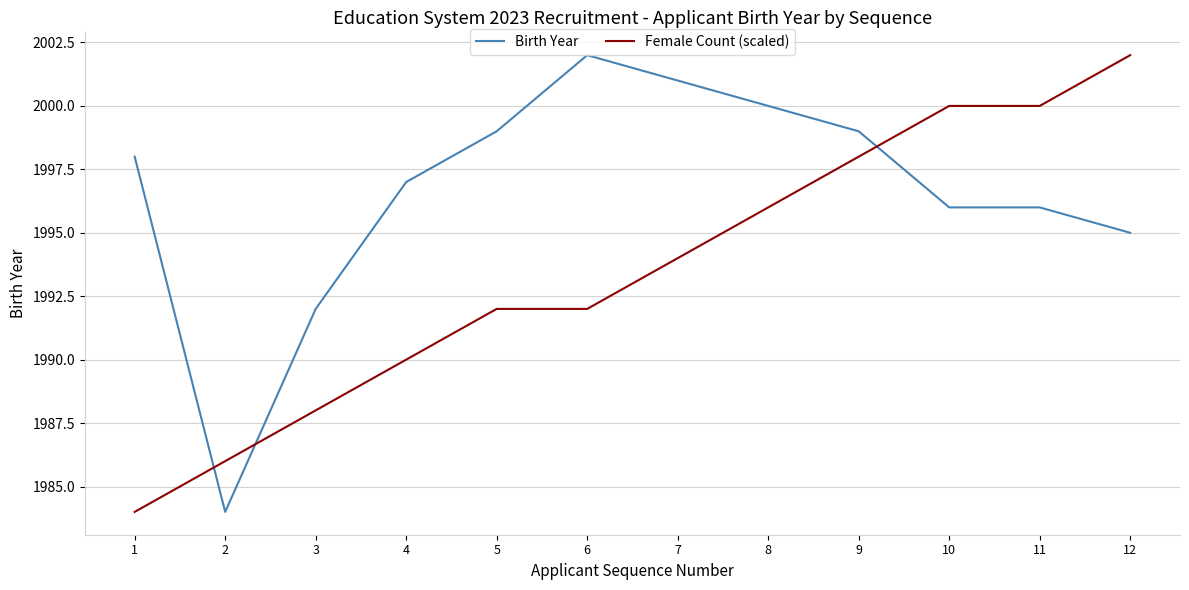

Where do Female Count (scaled) and Birth Year first cross each other?

1 and 2